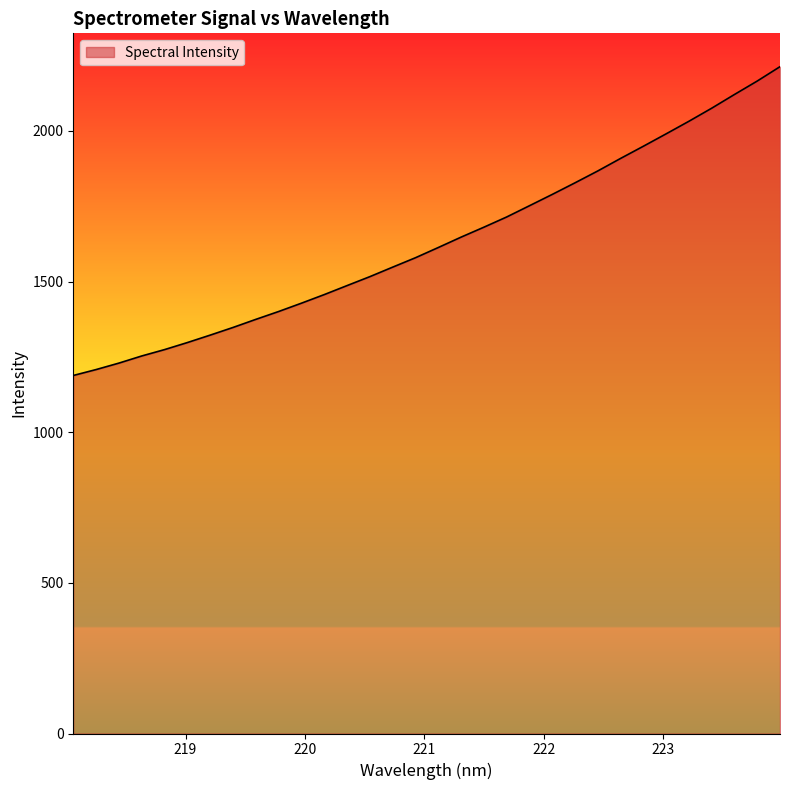

Reading right to left, what are all the values shown in this chart?

2213.1	2165.4	2120.8	2075.2	2031.9	1990.2	1949.0	1908.6	1867.0	1827.6	1789.1	1751.5	1714.2	1680.3	1647.3	1612.9	1579.0	1547.8	1516.2	1486.5	1456.7	1428.1	1400.5	1374.4	1347.6	1322.2	1297.5	1274.1	1253.0	1229.3	1207.8	1188.2